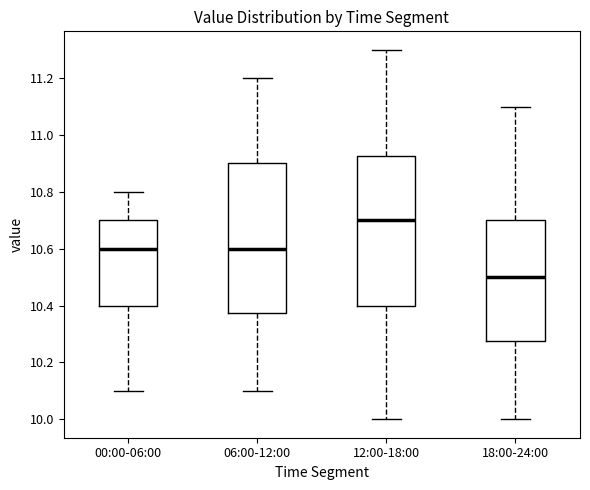

Reading left to right, read every box against the y-axis: the position of its median line, the range the box covers, and the ends of its whiskers. The values are not printed on the chart, so give them approximately, as read against the axis.

00:00-06:00: median 10.60, box 10.40 to 10.70, whiskers 10.10 to 10.80
06:00-12:00: median 10.60, box 10.38 to 10.90, whiskers 10.10 to 11.20
12:00-18:00: median 10.70, box 10.40 to 10.92, whiskers 10.00 to 11.30
18:00-24:00: median 10.50, box 10.28 to 10.70, whiskers 10.00 to 11.10